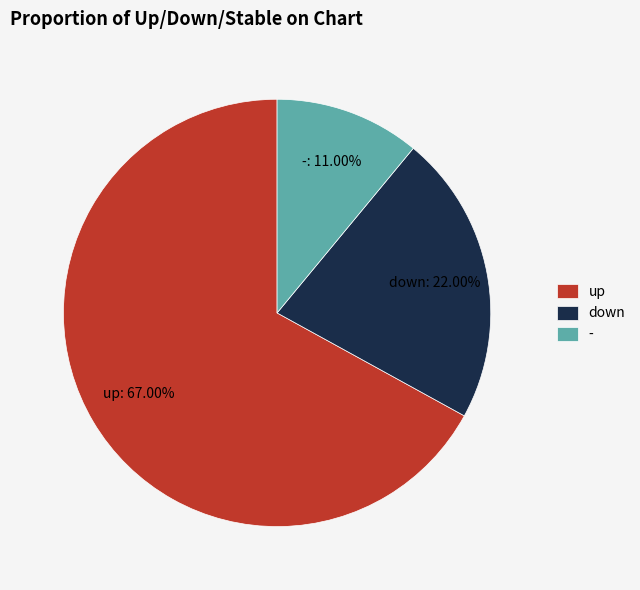

What is the majority slice?

up